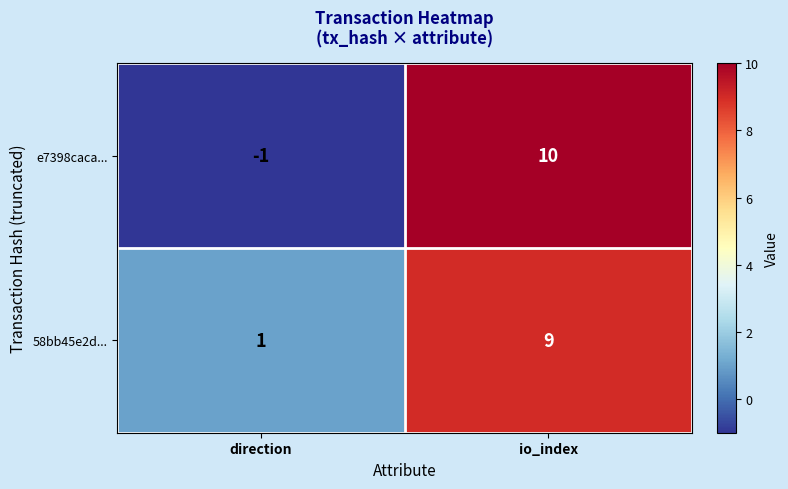

List the labels in order of e7398caca... value, largest first.

io_index, direction